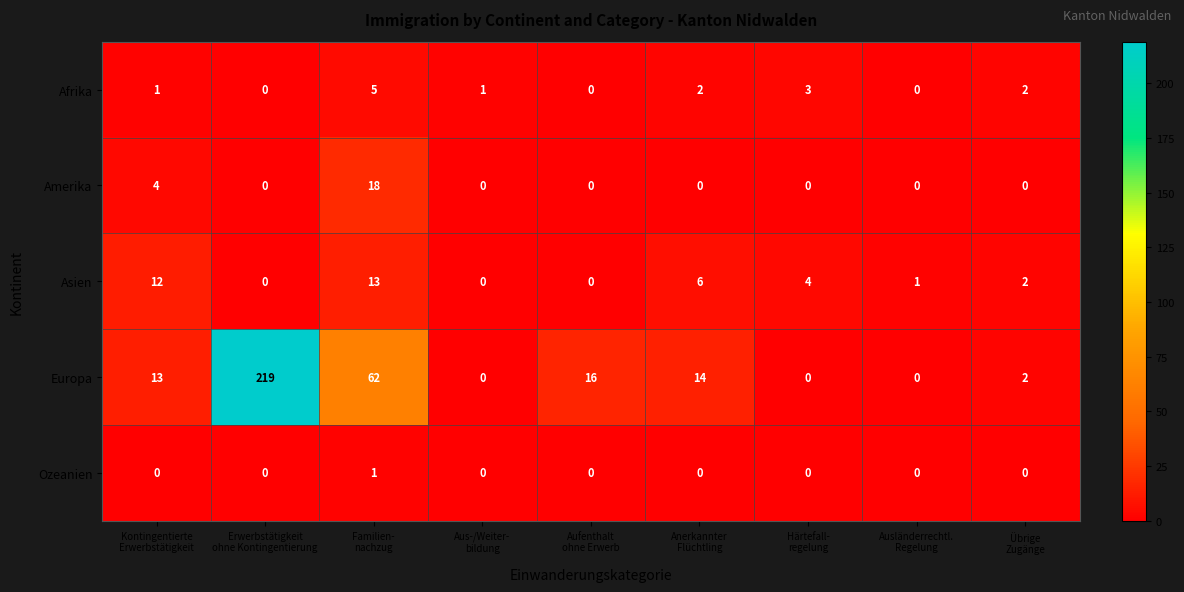

What is the average value of the Europa series?

36